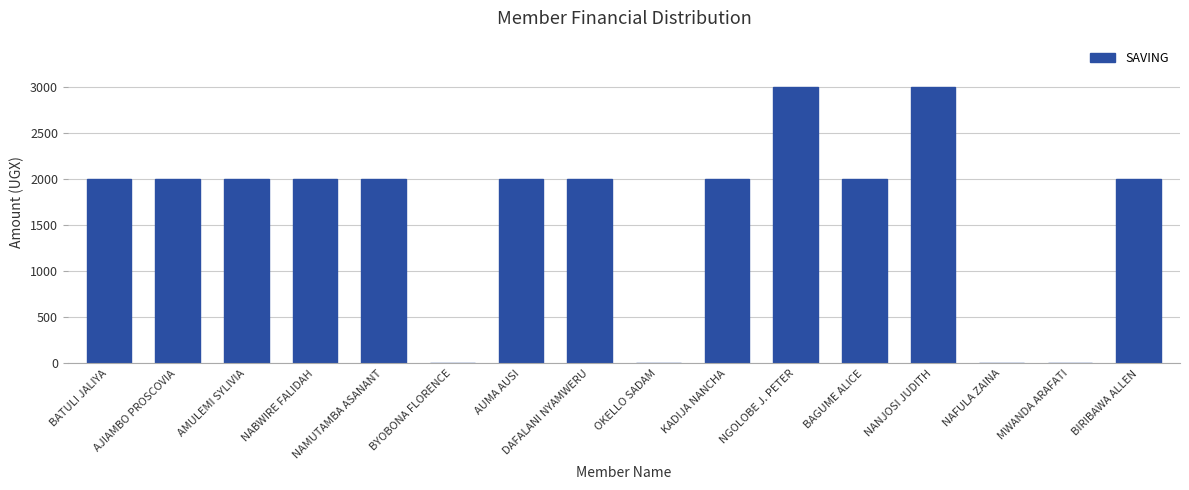

Reading left to right, list all the values displayed in this chart.

2000	2000	2000	2000	2000	0	2000	2000	0	2000	3000	2000	3000	0	0	2000